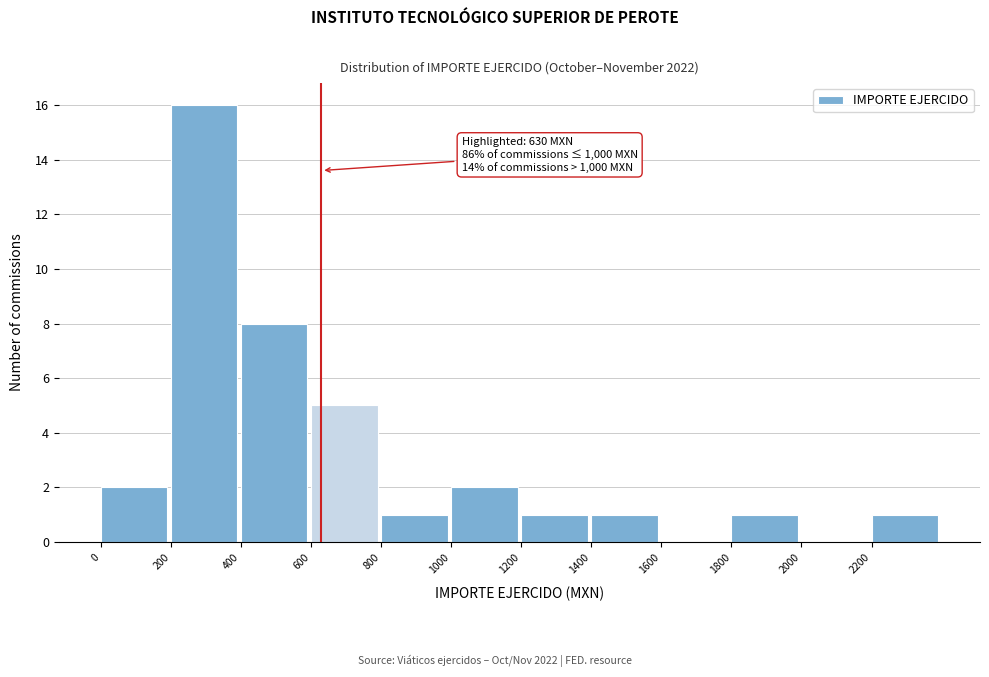

Which range on the x-axis has the tallest bar?

200 to 400